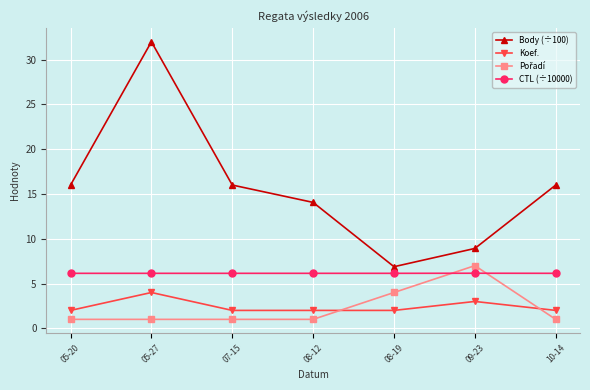

Which series has the widest spread of values?

Body (÷100)